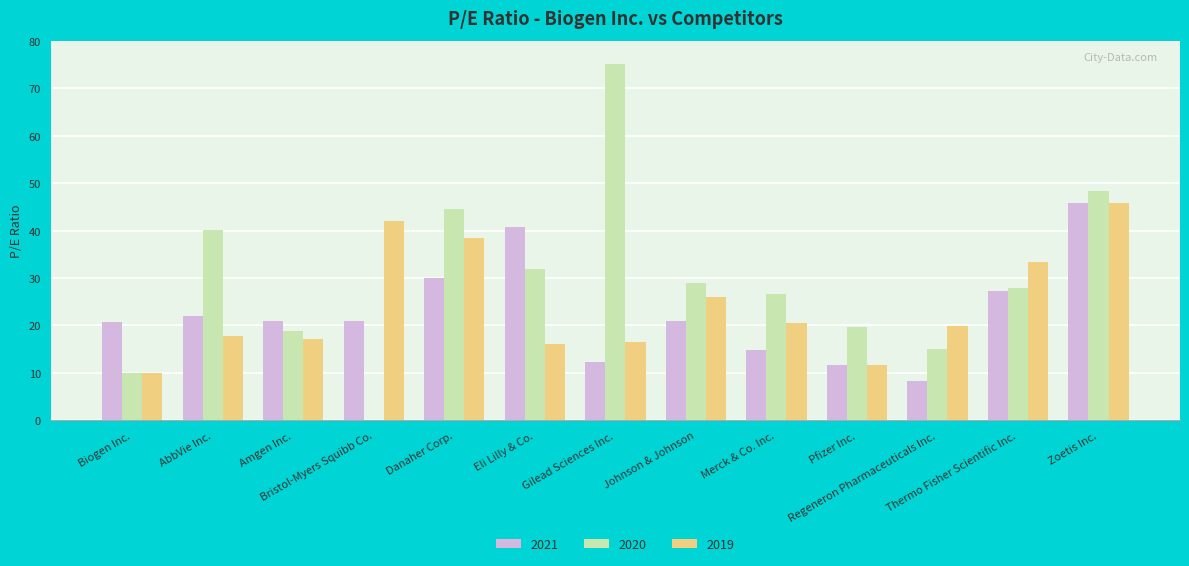

What is the highest value of the 2020 series?

75.0